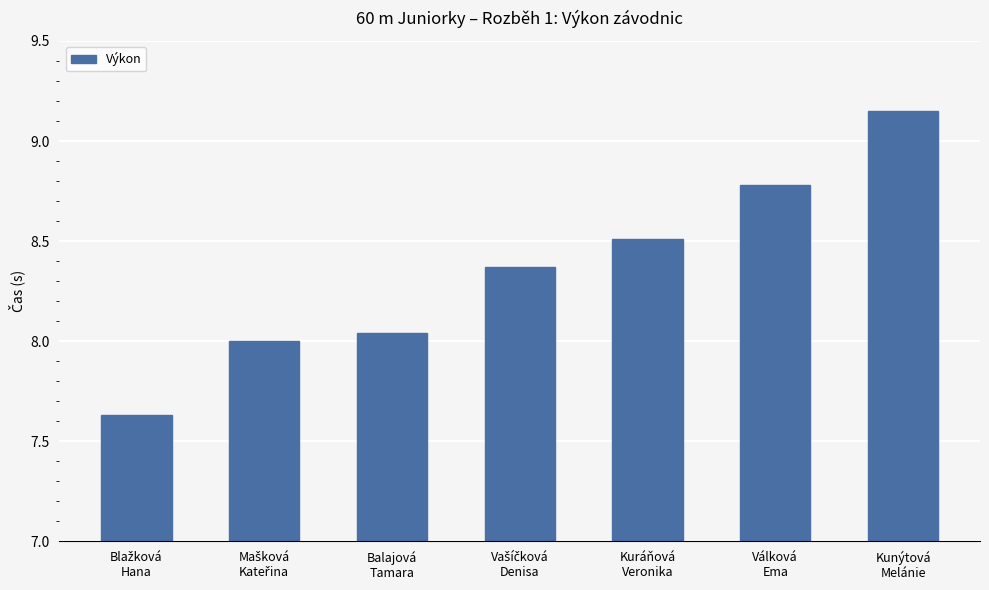

What is the difference between the maximum and minimum values?

1.5